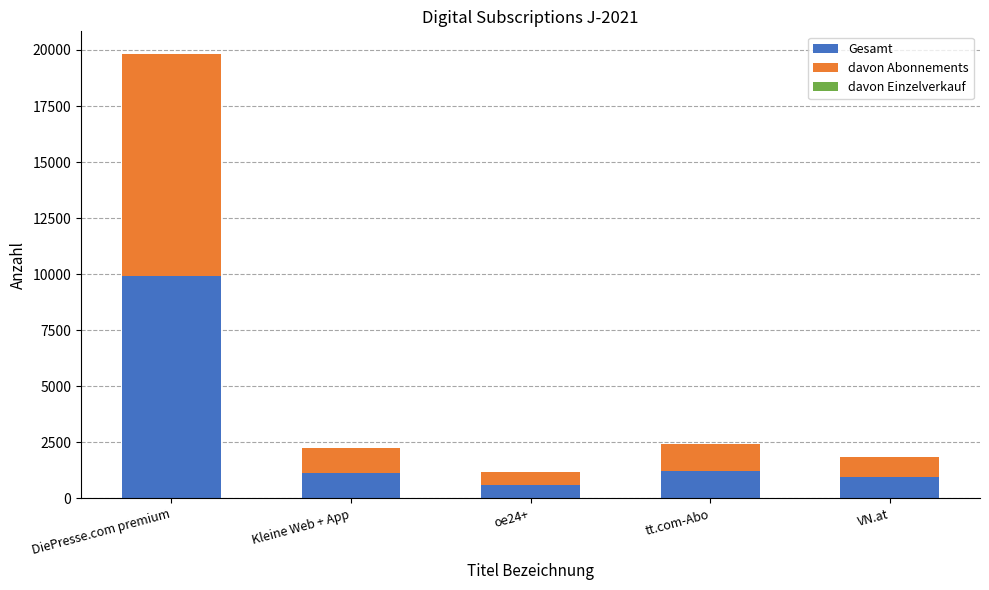

What is the sum of the Gesamt values at VN.at and tt.com-Abo?

2144